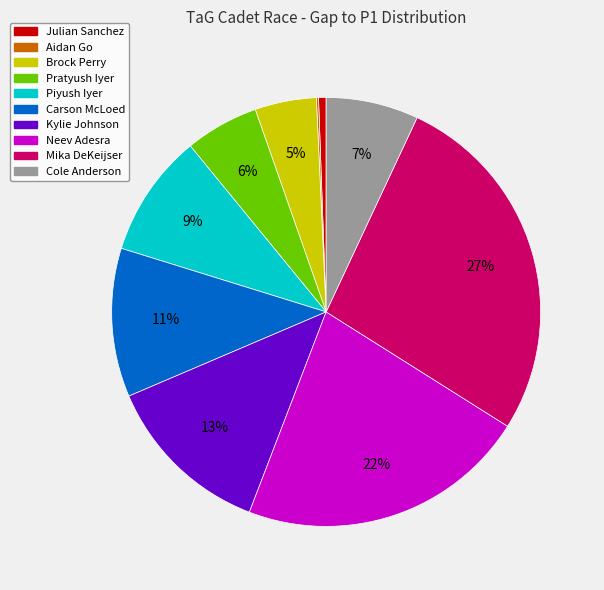

Which slice is the largest?

Mika DeKeijser